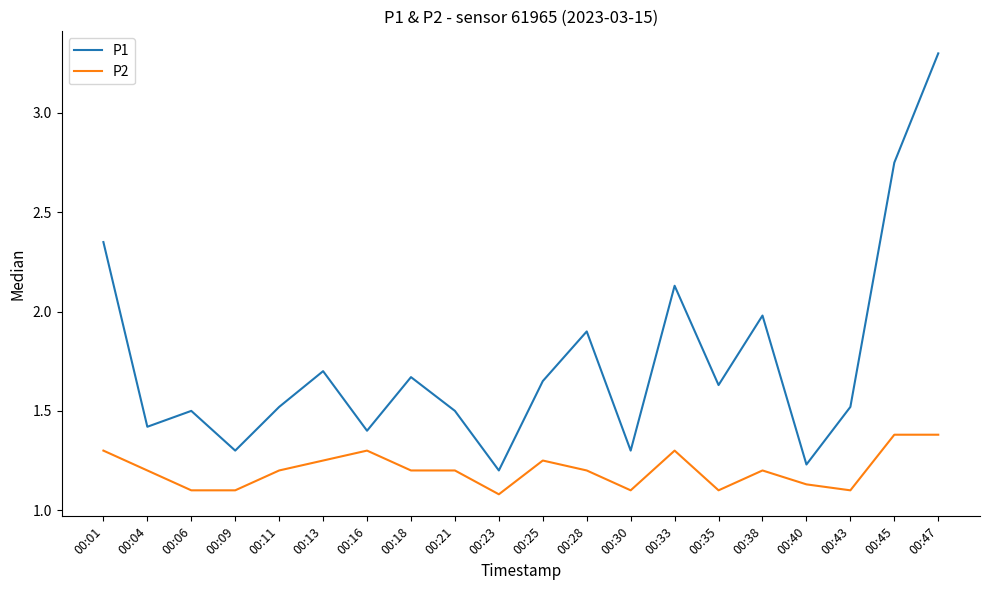

Which series has the largest range (max minus min)?

P1